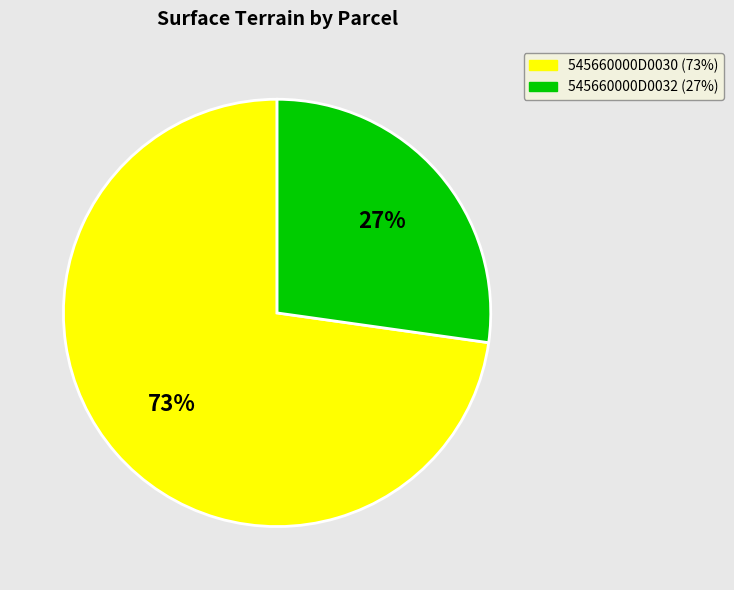

Which has a higher value, 545660000D0032 or 545660000D0030?

545660000D0030